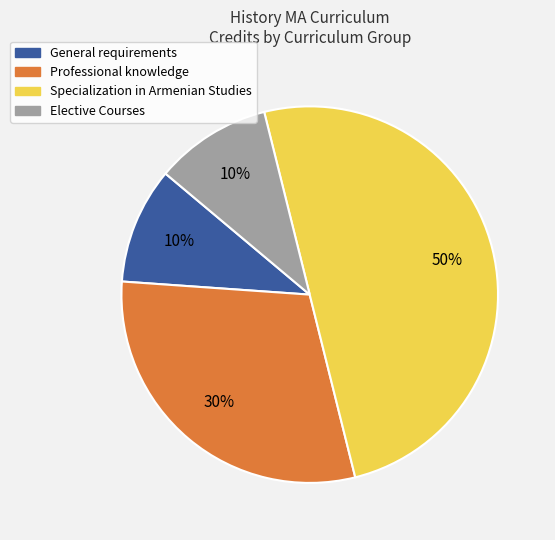

Which category has the biggest portion of the pie?

Specialization in Armenian Studies